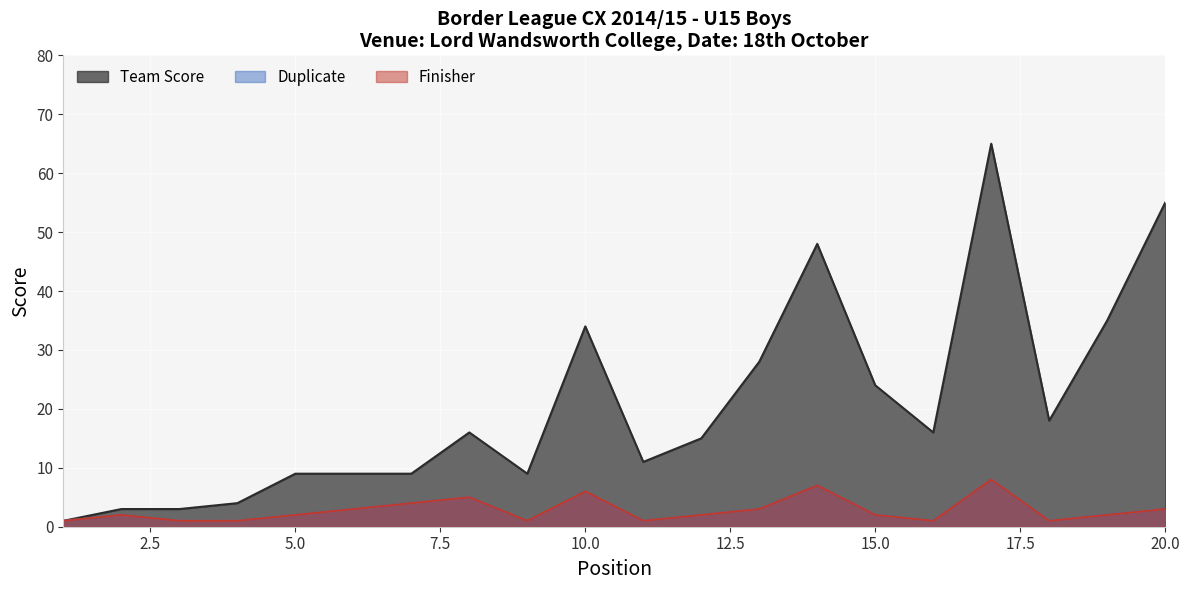

Count the Duplicate values in the range 1 to 4.

16